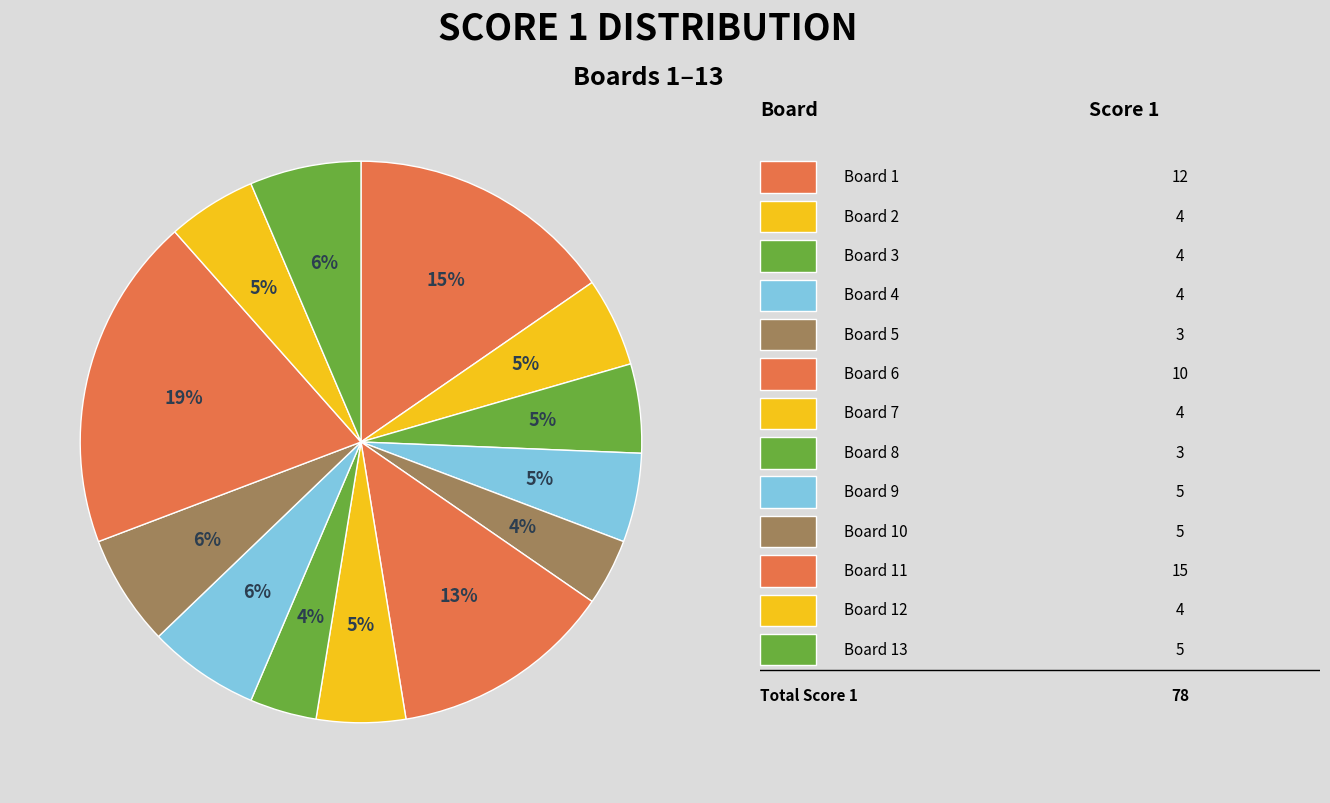

Count the number of slices in the pie.

13